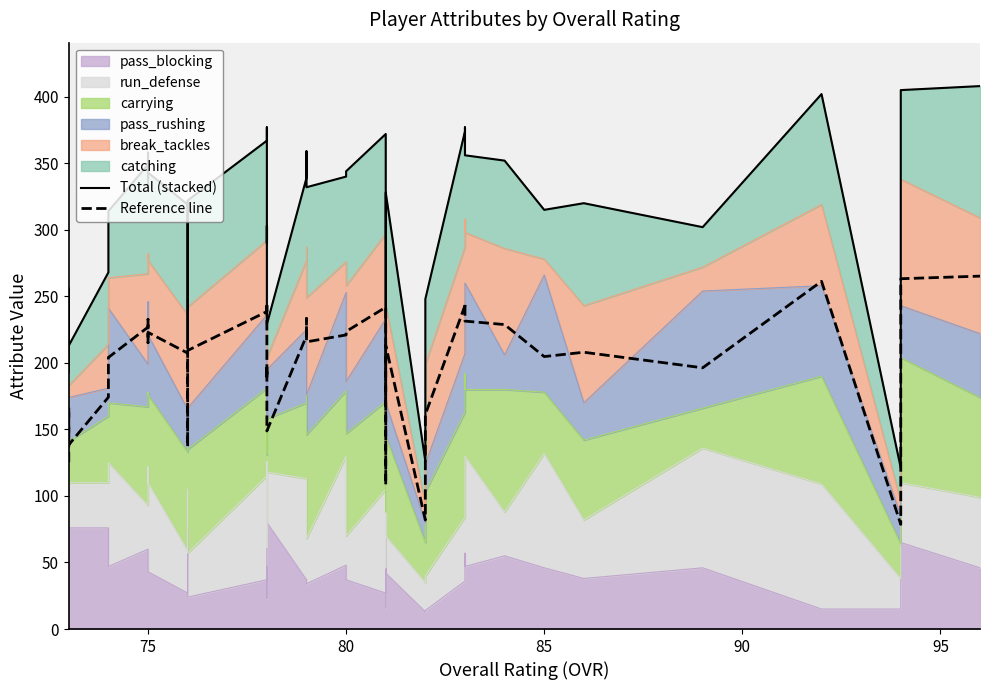

What is the greatest value displayed?

408.0